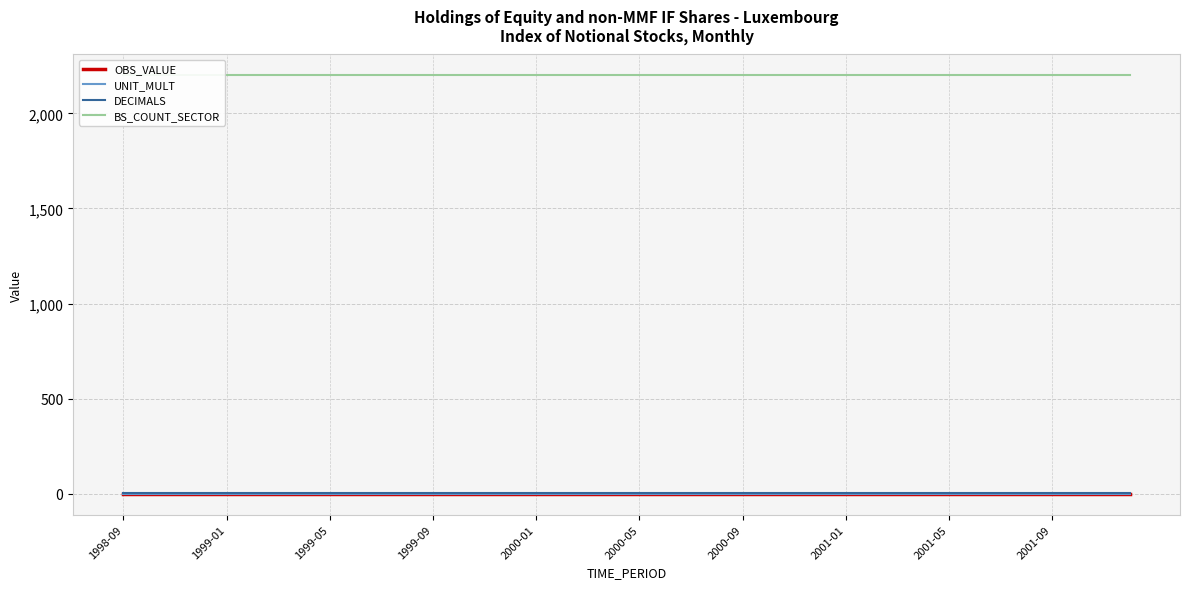

At which label does BS_COUNT_SECTOR reach its peak?

1998-09